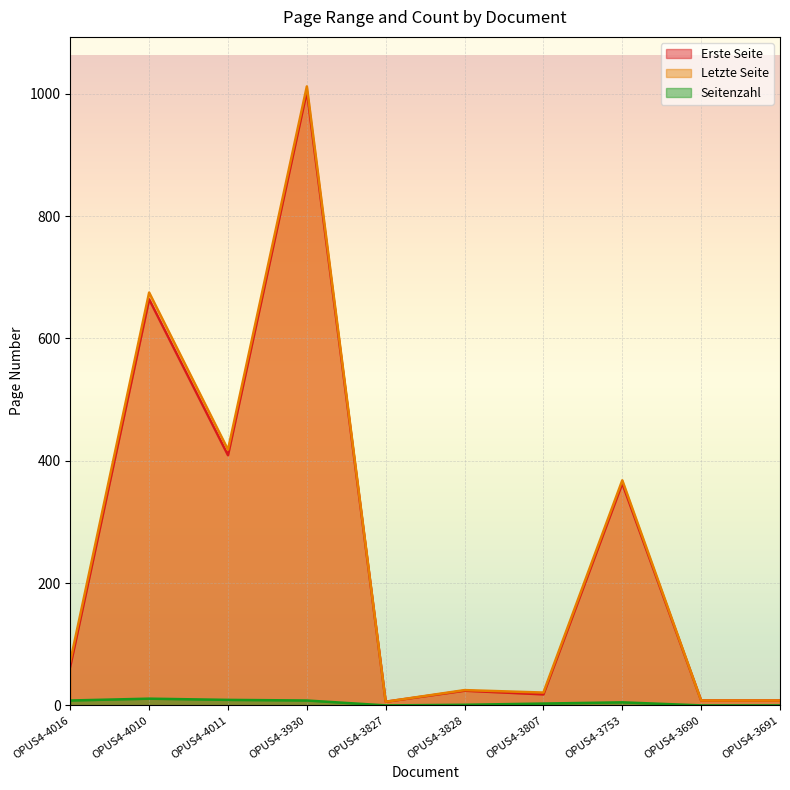

Rank the categories by Erste Seite value from highest to lowest.

OPUS4-3930, OPUS4-4010, OPUS4-4011, OPUS4-3753, OPUS4-4016, OPUS4-3828, OPUS4-3807, OPUS4-3690, OPUS4-3691, OPUS4-3827